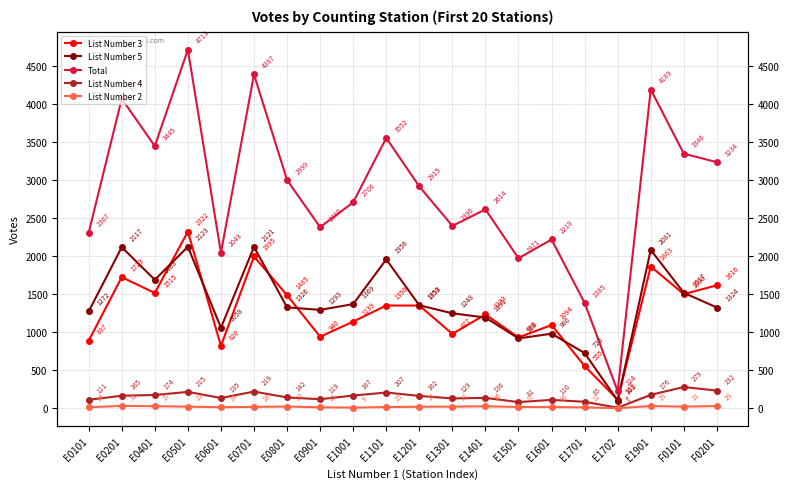

Rank the categories by List Number 3 value from lowest to highest.

E1702, E1701, E0601, E0101, E1501, E0901, E1301, E1601, E1001, E1401, E1101, E1201, E0801, F0101, E0401, F0201, E0201, E1901, E0701, E0501